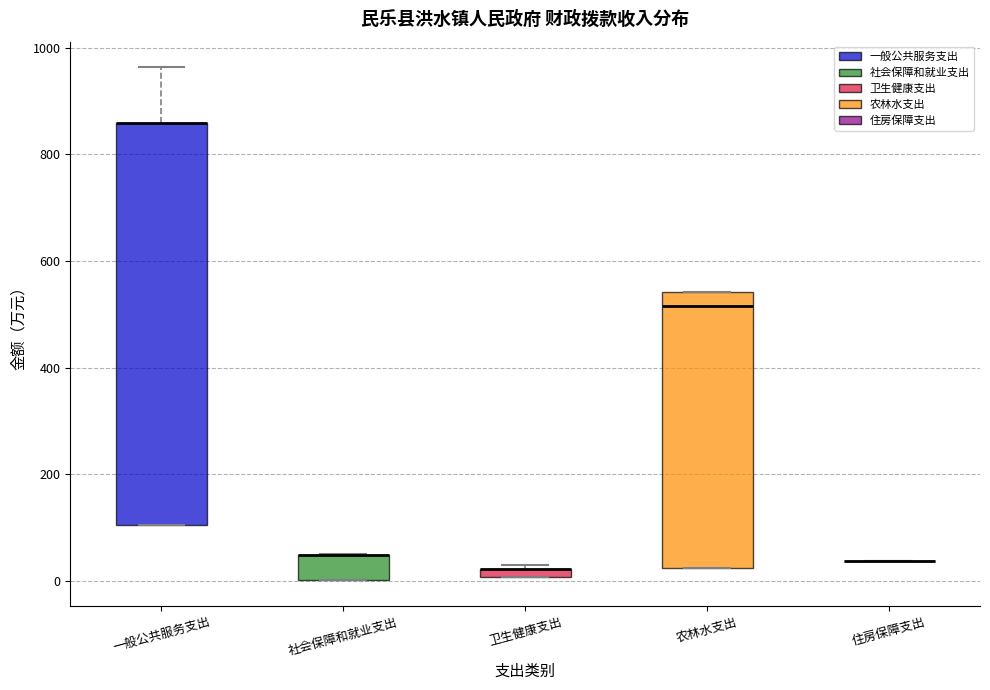

Where is the lower edge of the box for 卫生健康支出 on the y-axis? The values are not printed on the chart, so give them approximately, as read against the axis.

0